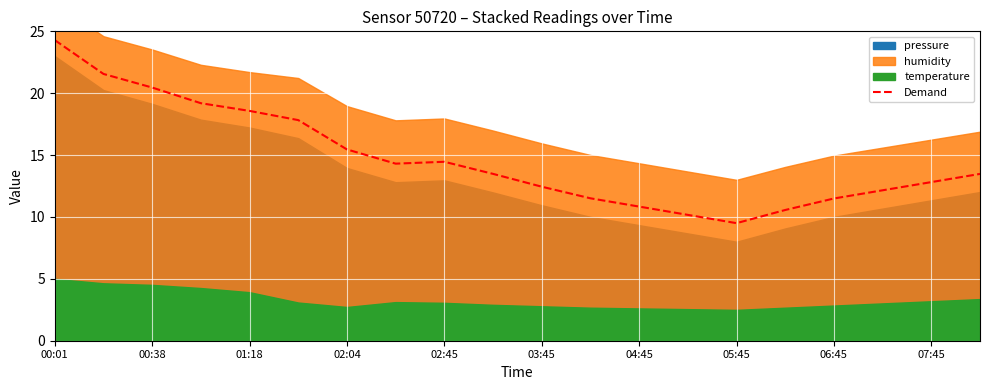

What is the difference between the maximum and minimum values?

14.8